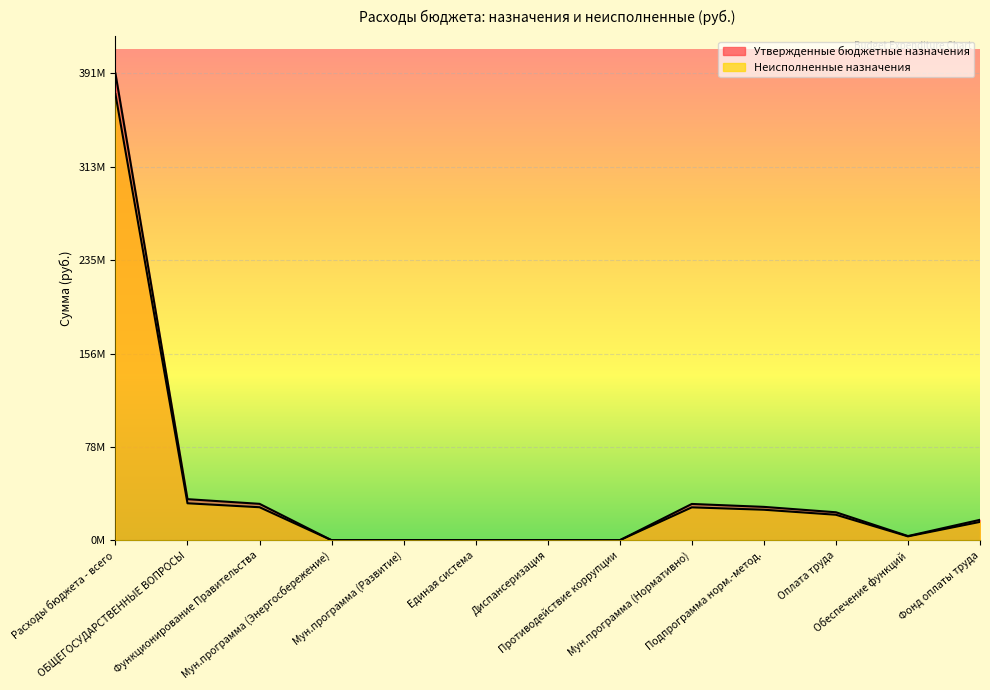

True or false: Утвержденные бюджетные назначения and Неисполненные назначения cross at least once.

False